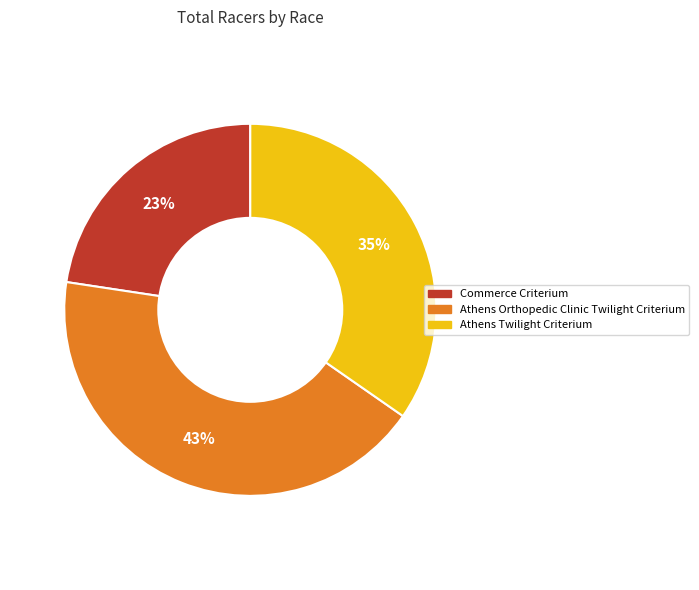

What is the largest slice in the pie chart?

Athens Orthopedic Clinic Twilight Criterium